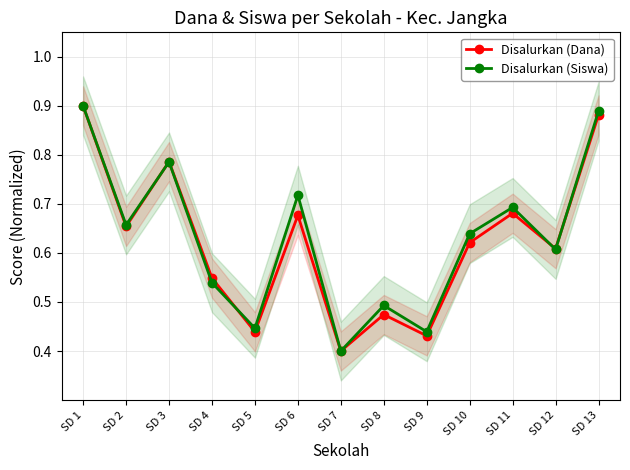

True or false: Disalurkan (Dana) has a value of 0.7 at SD 9.

False